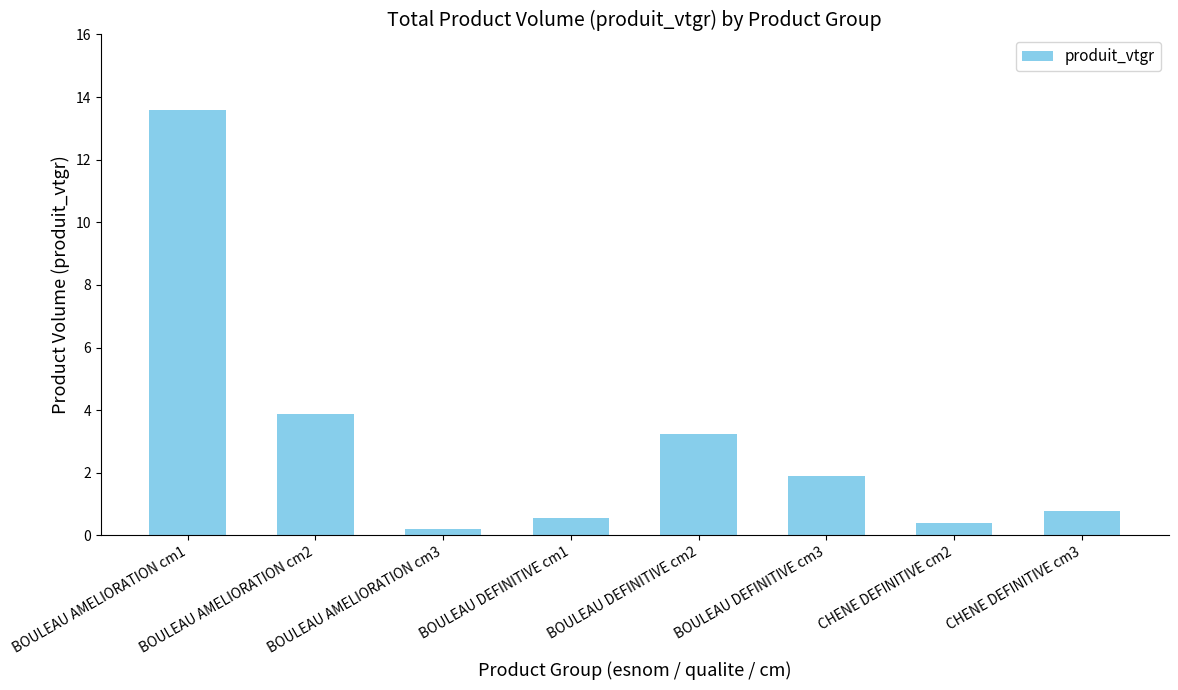

Rank the categories by value from highest to lowest.

BOULEAU AMELIORATION cm1, BOULEAU AMELIORATION cm2, BOULEAU DEFINITIVE cm2, BOULEAU DEFINITIVE cm3, CHENE DEFINITIVE cm3, BOULEAU DEFINITIVE cm1, CHENE DEFINITIVE cm2, BOULEAU AMELIORATION cm3